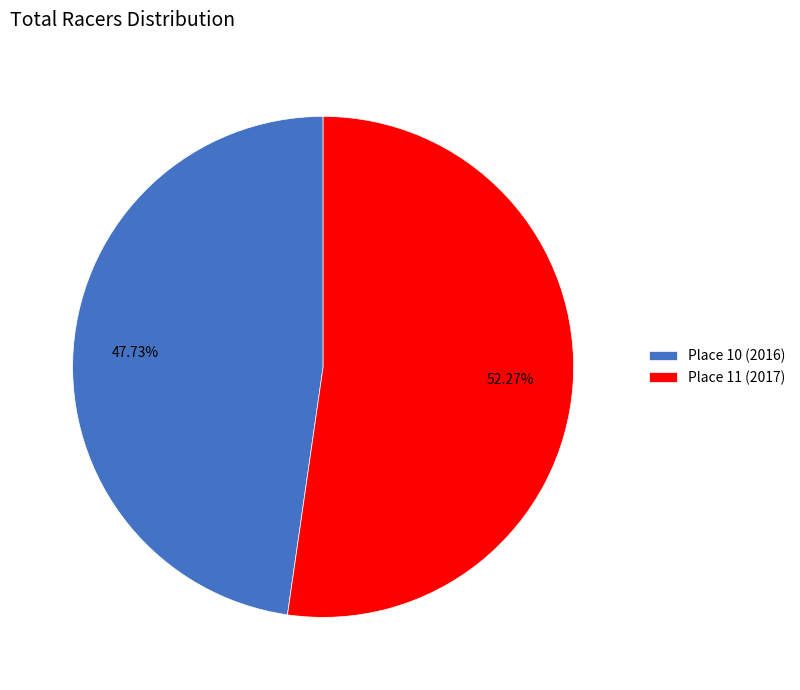

Is it true that Place 10 (2016) is 48% of the pie?

True